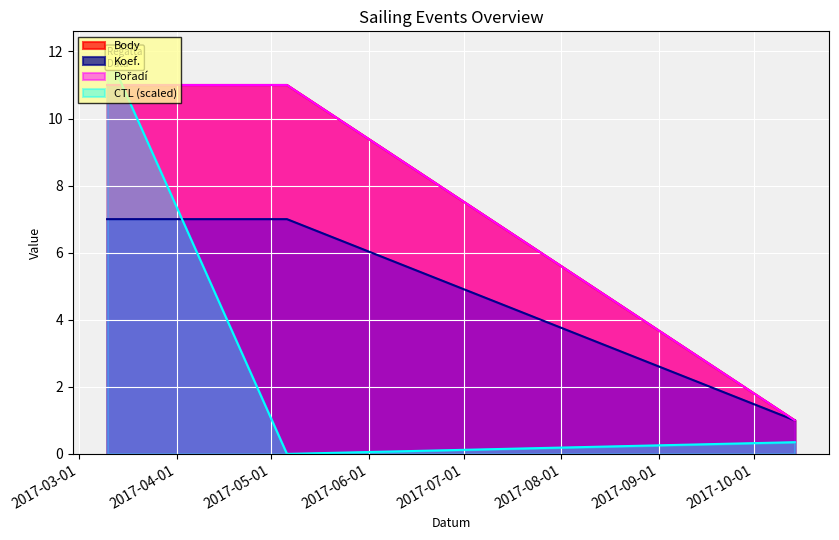

Which series has the largest range (max minus min)?

CTL_scaled